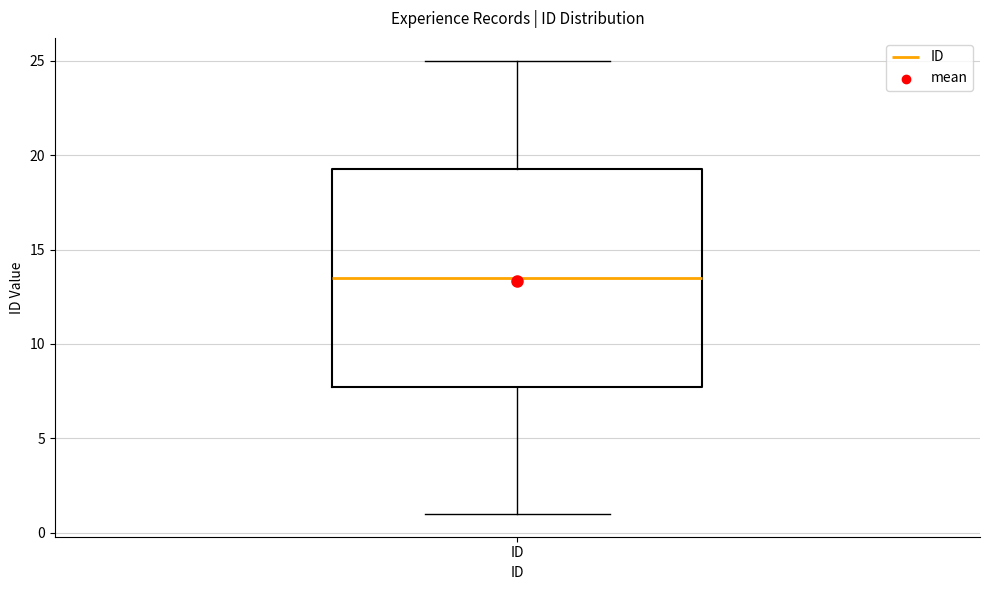

Where does the upper whisker of the box for ID end on the y-axis? The values are not printed on the chart, so give them approximately, as read against the axis.

25.0